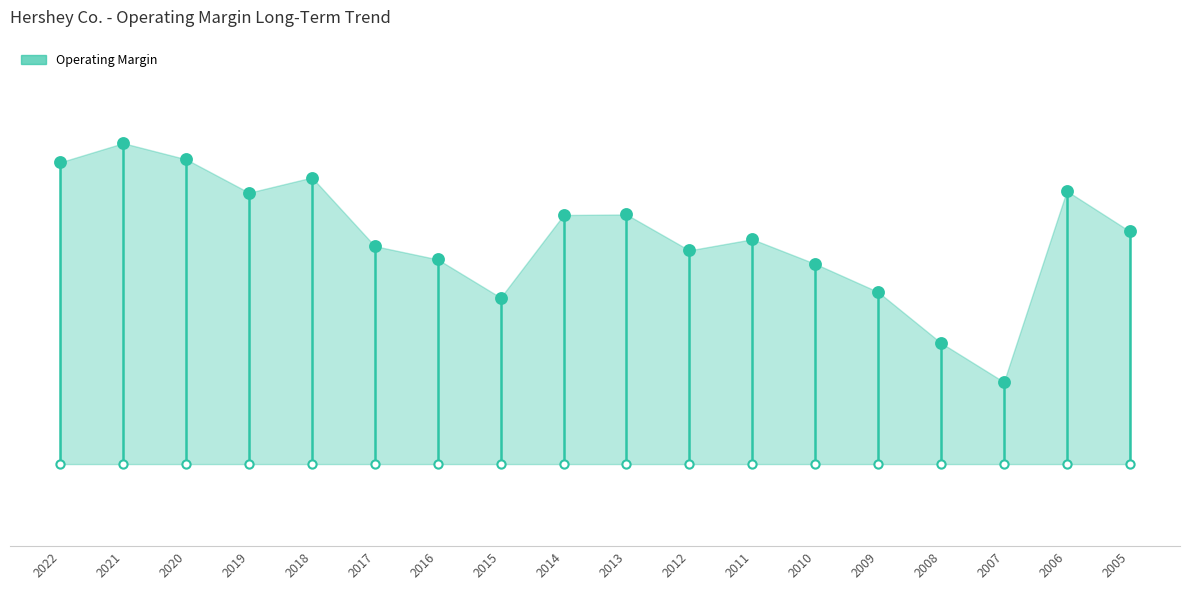

Between 2015 and 2022, which is larger?

2022